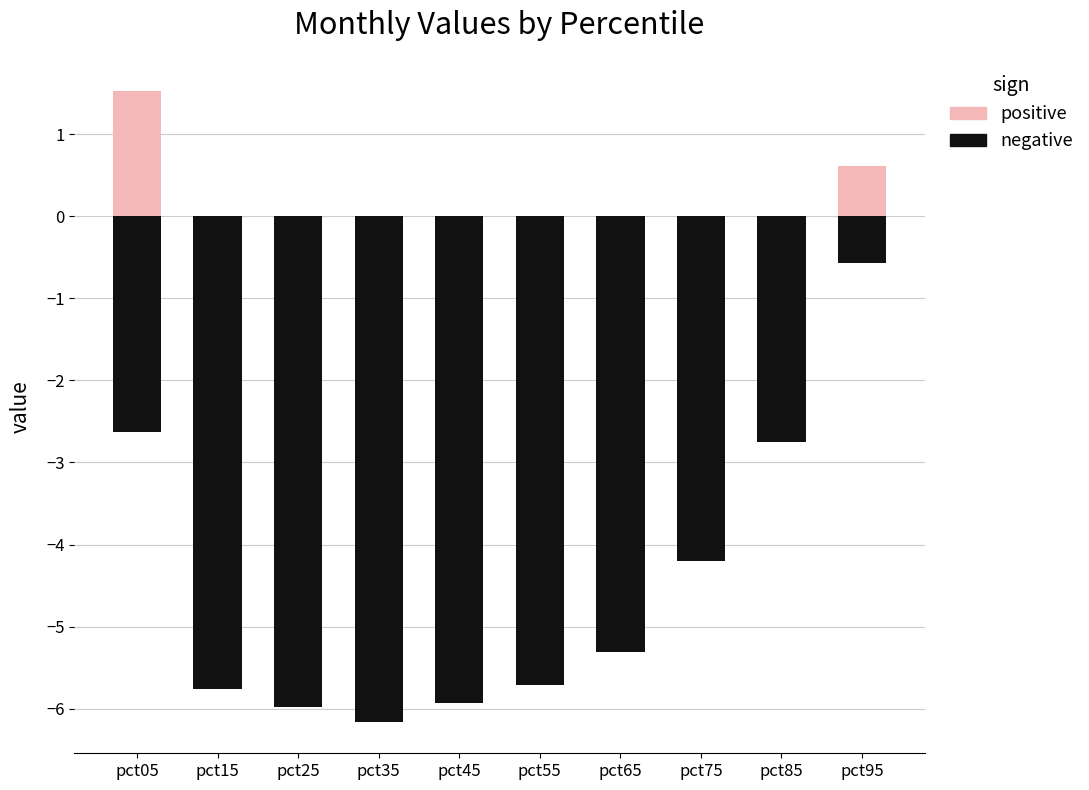

True or false: positive (above 0) has a value of 1.5 at pct05.

True